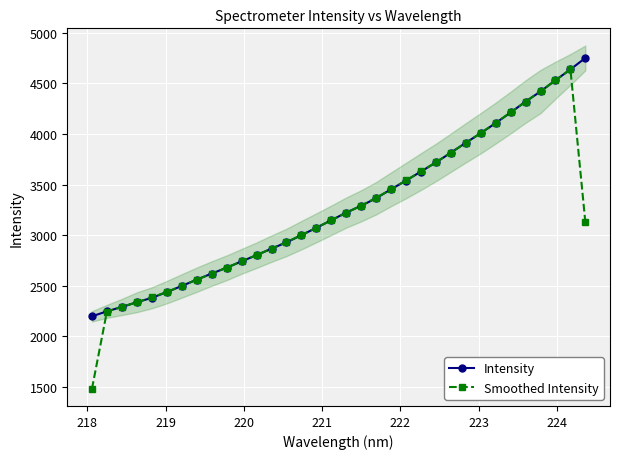

What is the minimum value for Smoothed Intensity?

1482.1